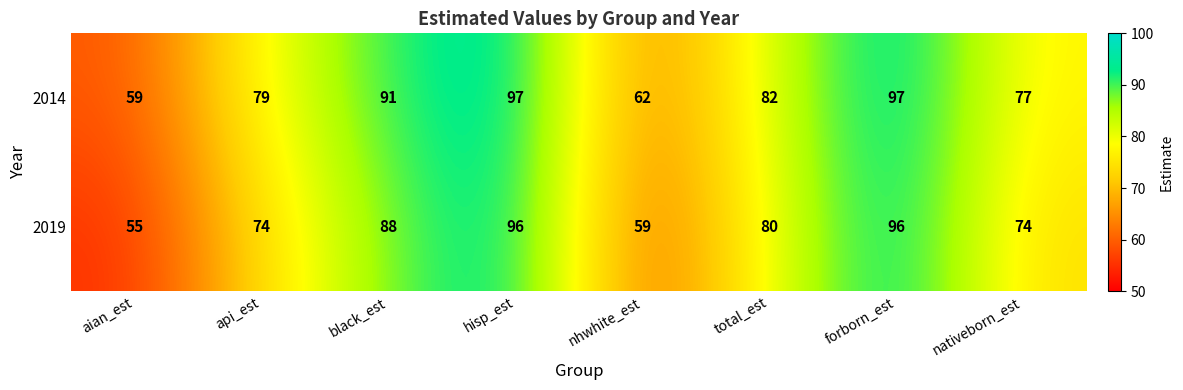

What is the difference between the second highest and second lowest values in the 2019 series?

37